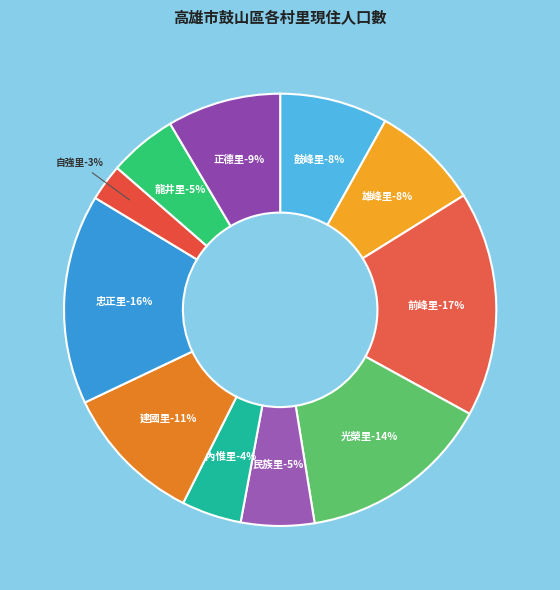

Is the sum of 內惟里 and 正德里 greater than half?

No